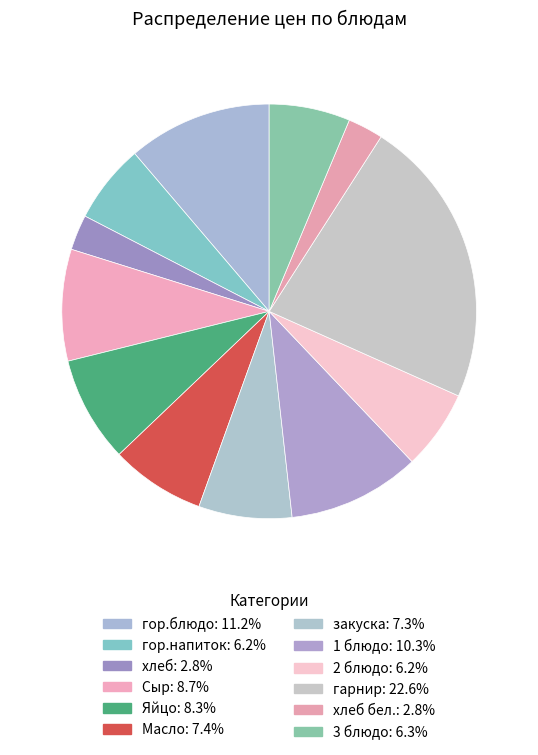

Is there any slice that represents more than half of the pie?

No